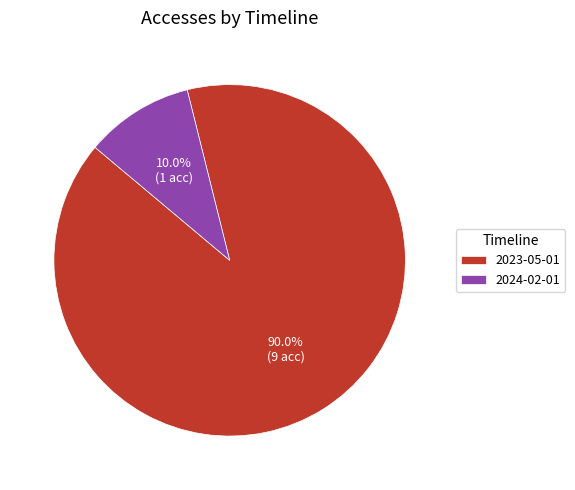

Which slice represents more than half of the pie?

2023-05-01